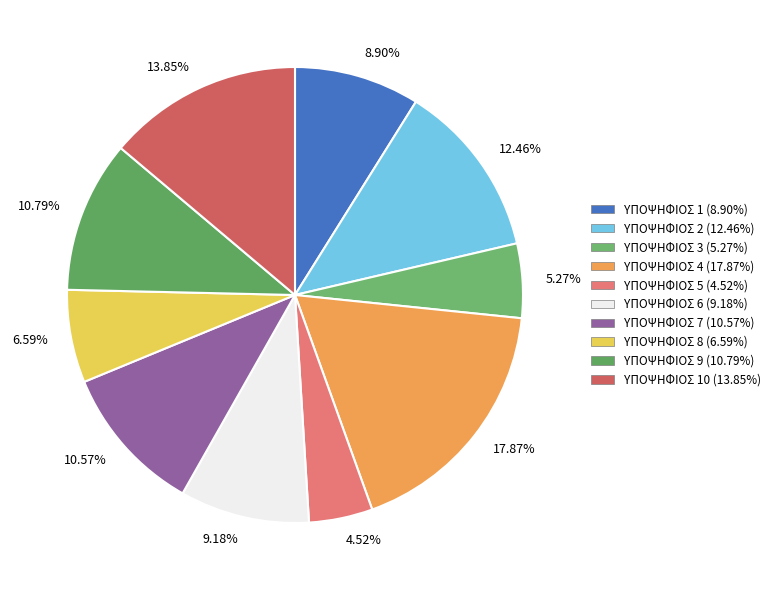

What is the smallest slice in the pie chart?

4.52%